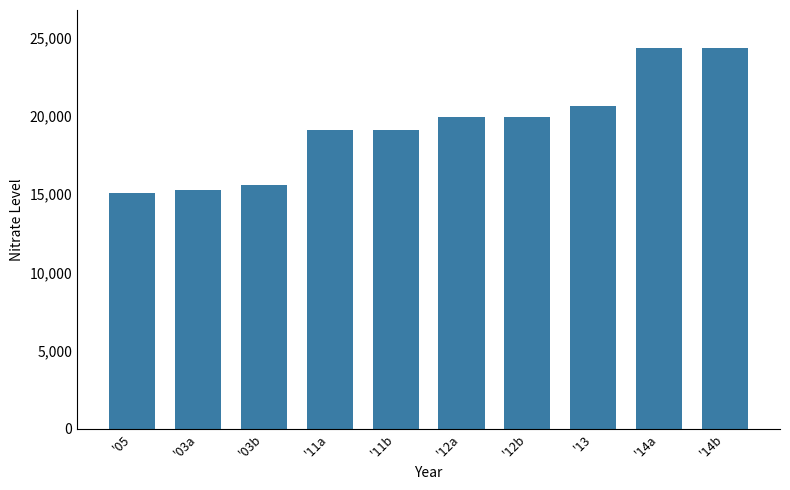

What is the label of the 10th bar from the left?

'14b